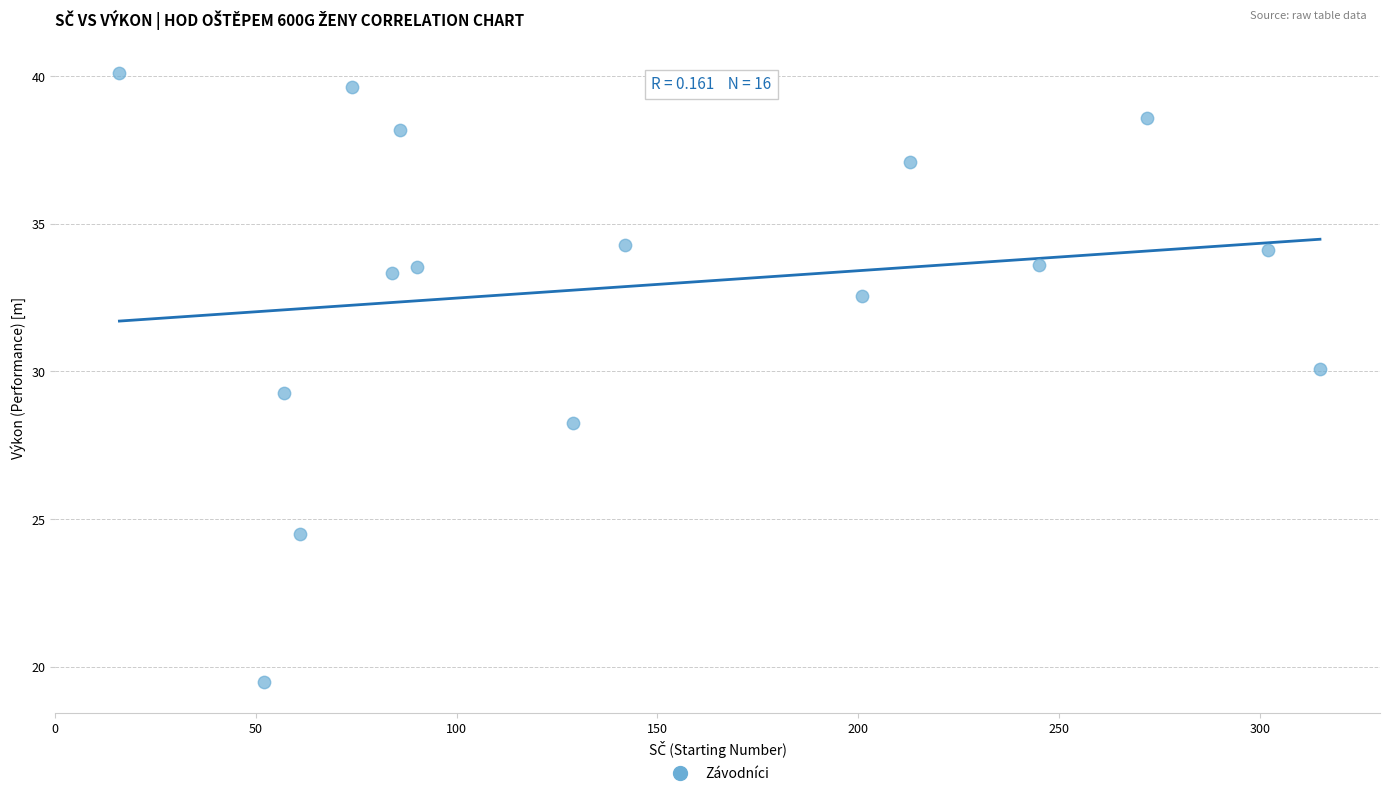

What is the range of Y values (max minus min)?

20.6